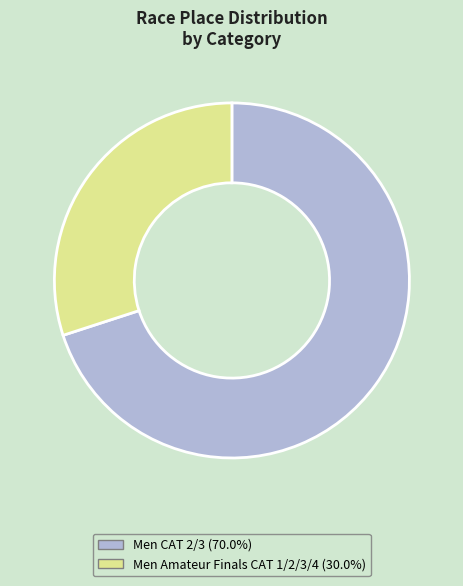

Do Men CAT 2/3 (70.0%) and Men Amateur Finals CAT 1/2/3/4 (30.0%) together represent more than half of the pie?

Yes